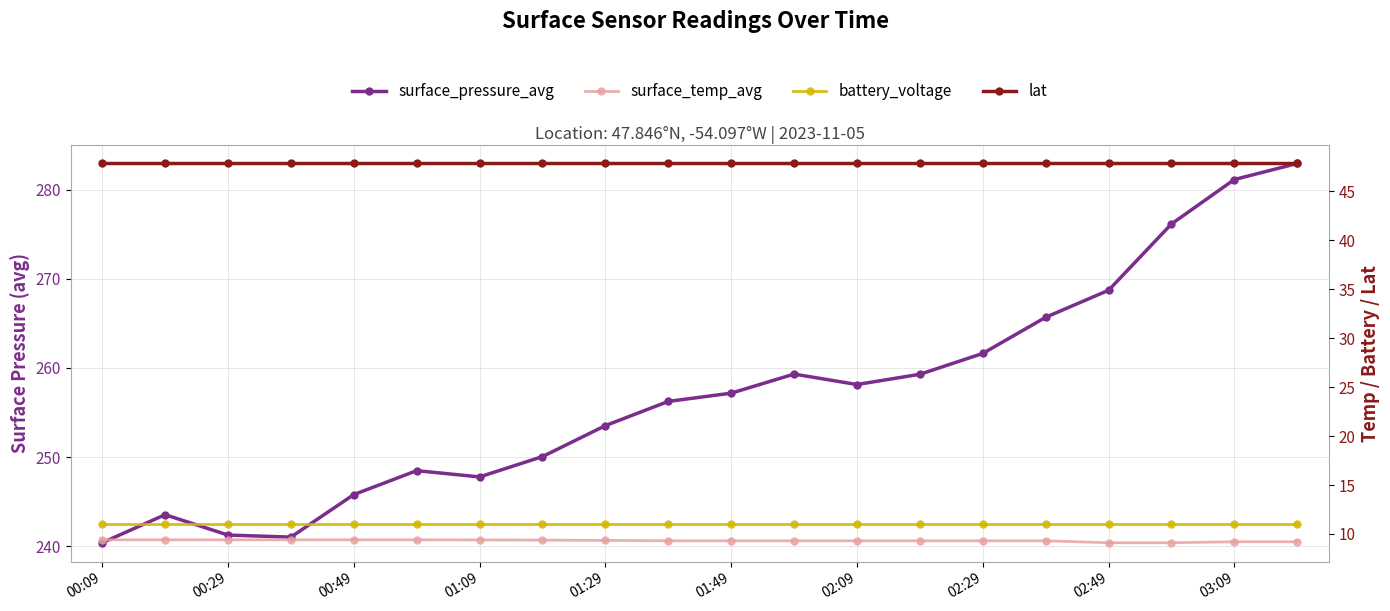

True or false: surface_temp_avg and battery_voltage intersect in this chart.

False